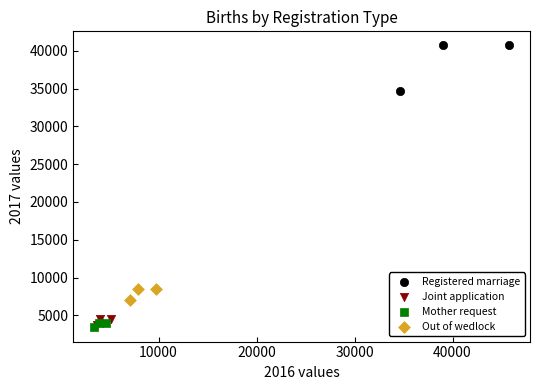

Which series reaches the maximum Y coordinate?

Registered marriage